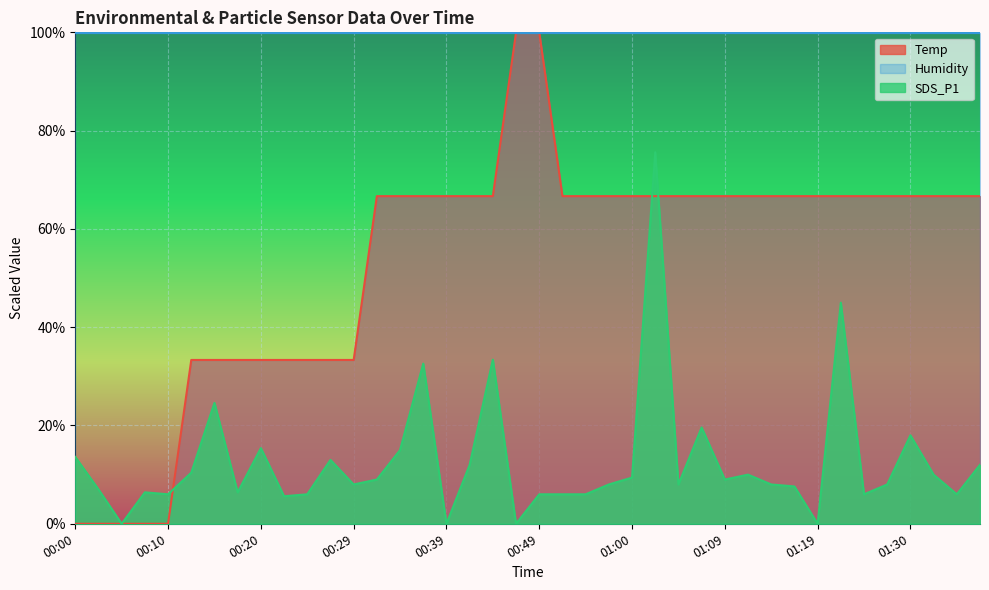

What are all the series names shown in the legend?

Temp, Humidity, SDS_P1